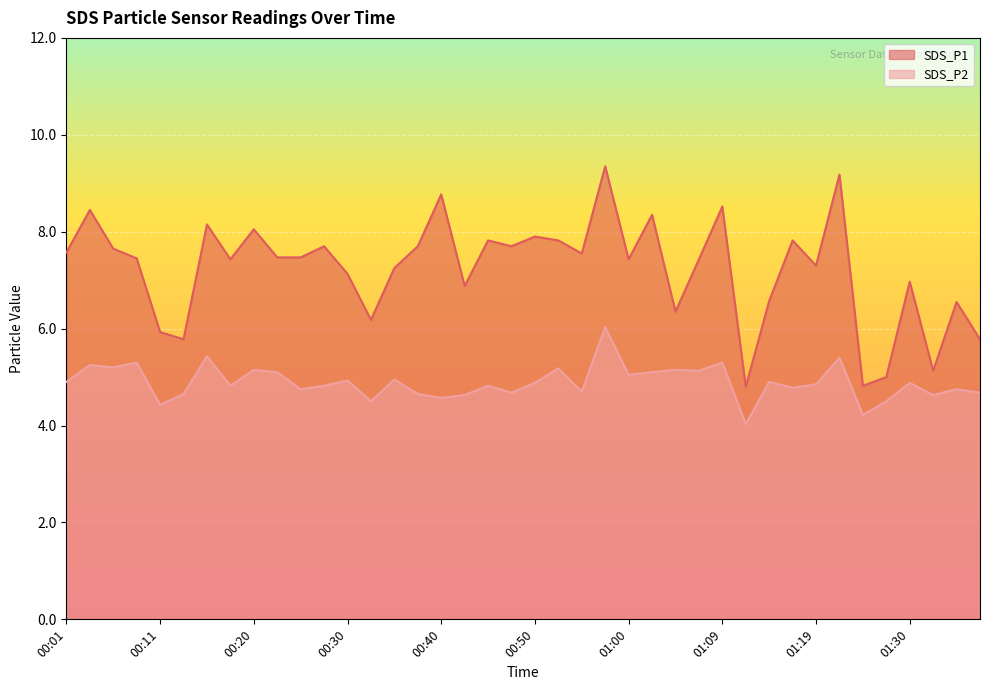

True or false: SDS_P2 and SDS_P1 cross at least once.

False